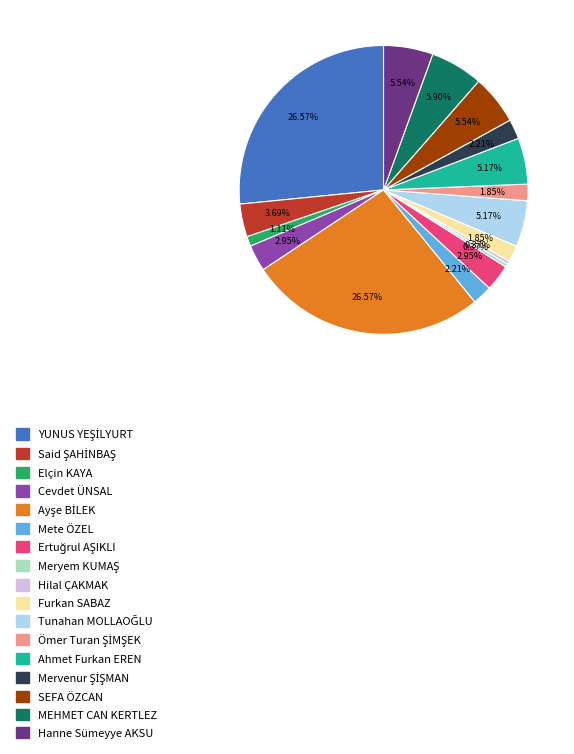

Does any single category account for the majority?

No